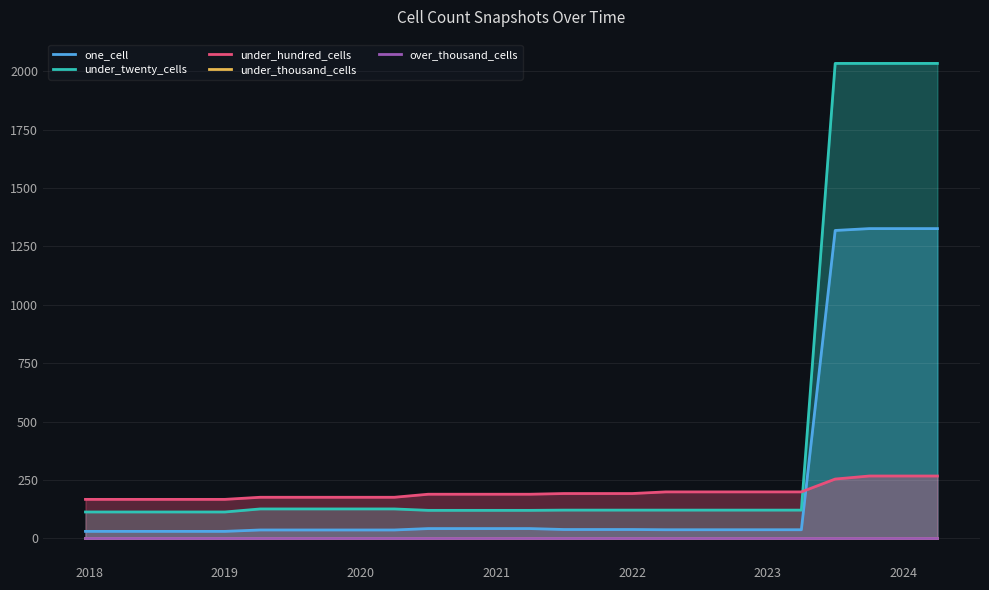

True or false: under_twenty_cells has a value of 121 at 2022.

True